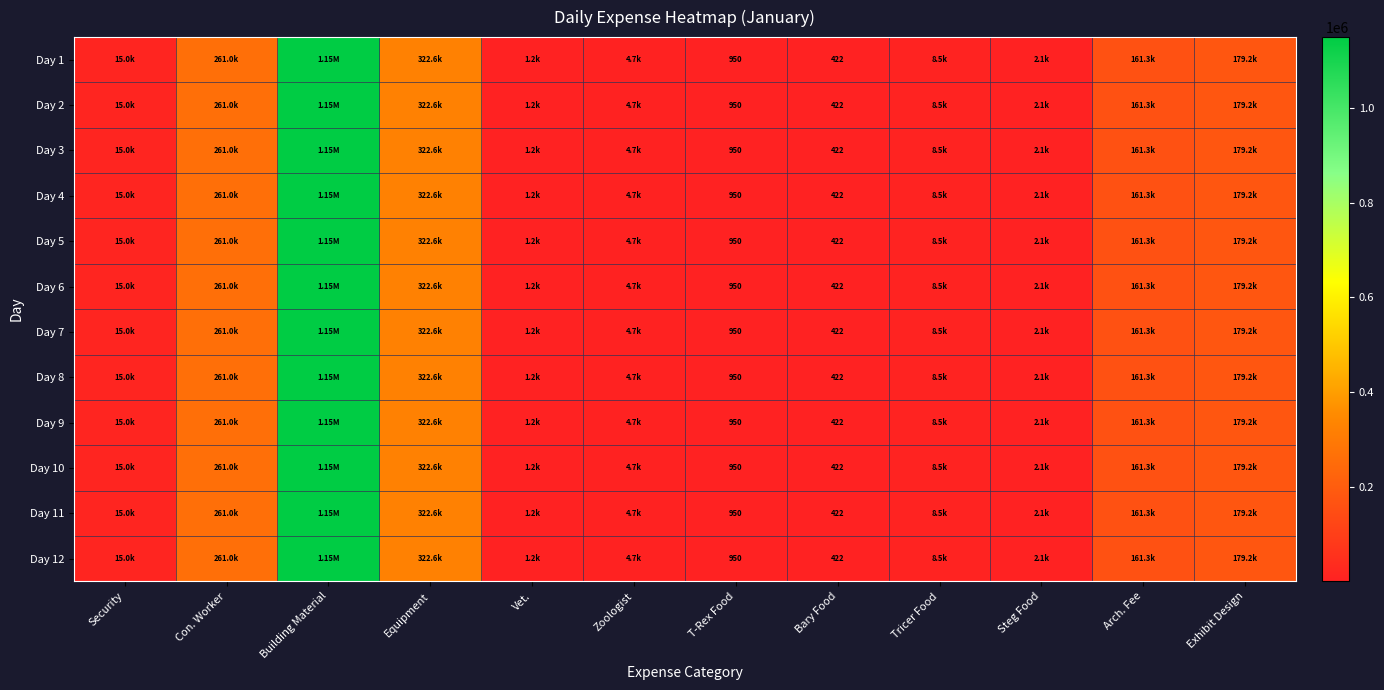

The Day 4 series shows 1149425.3 at Building Material. True or false?

True